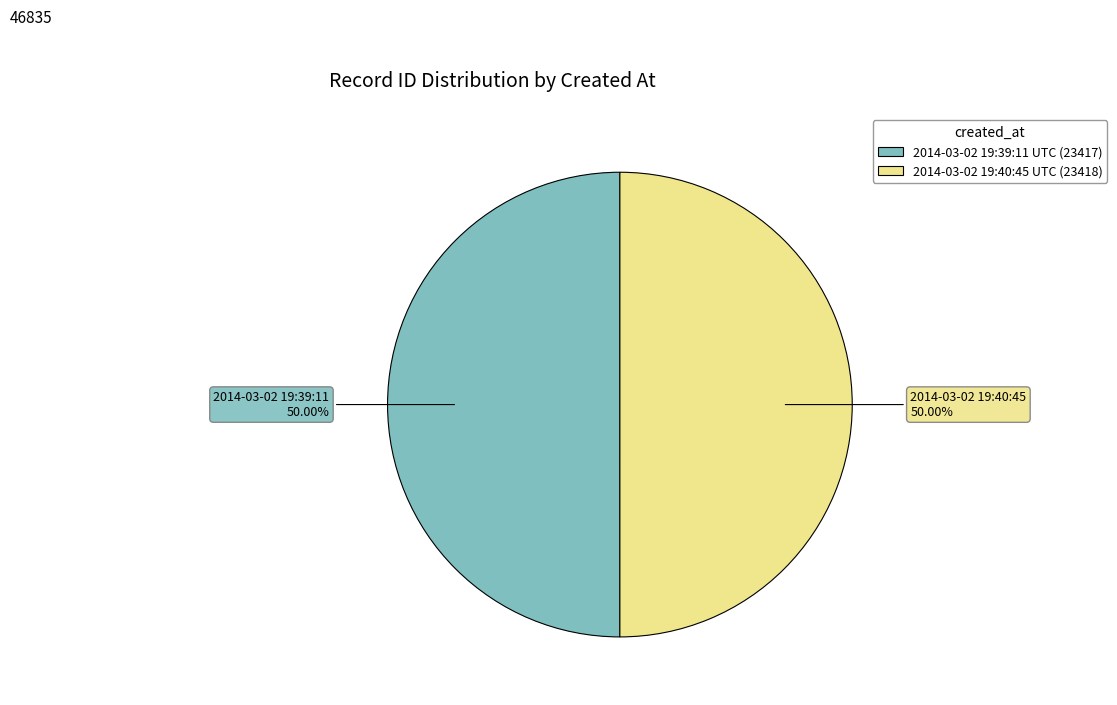

How many segments does this pie chart have?

2